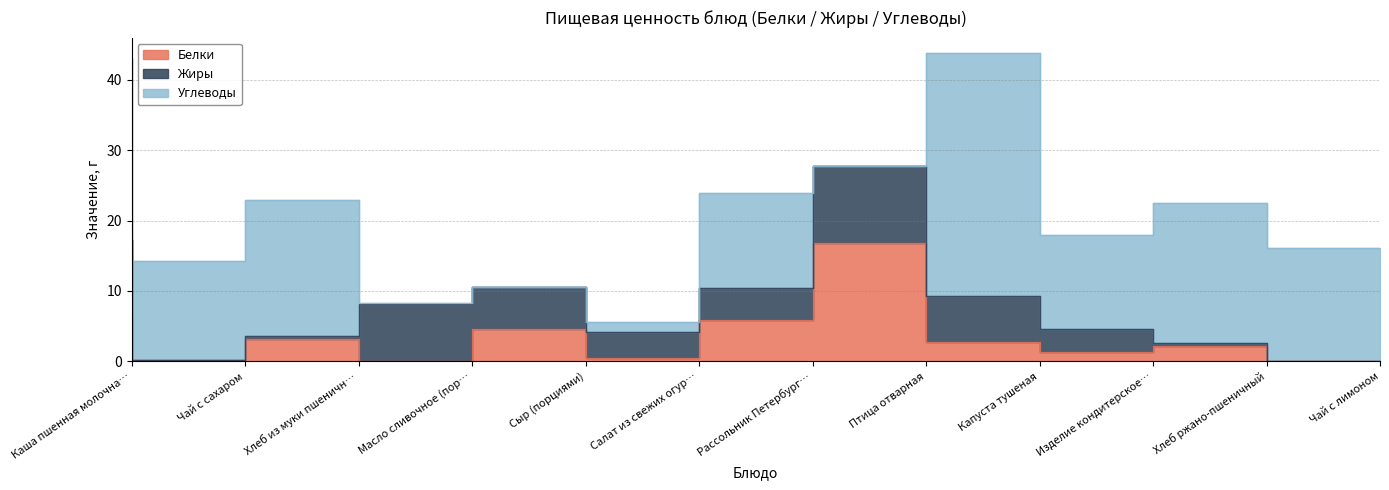

How many data points in Жиры are above 4?

6